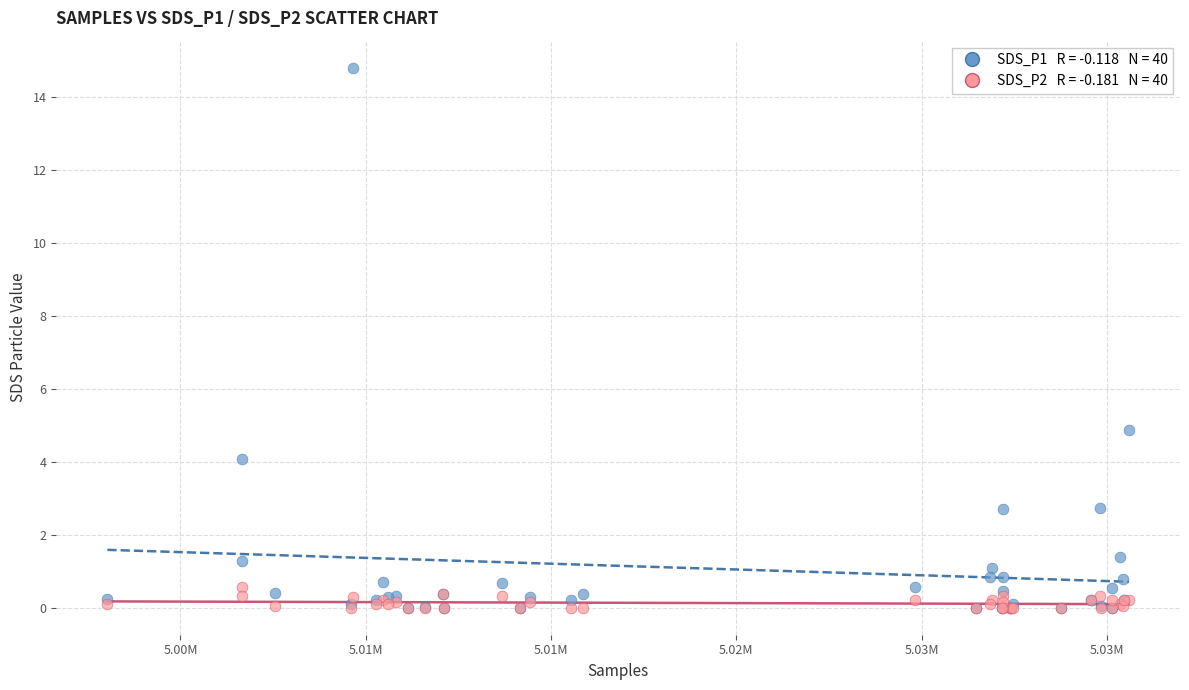

Across all series, what Y value is closest to 7?

4.9